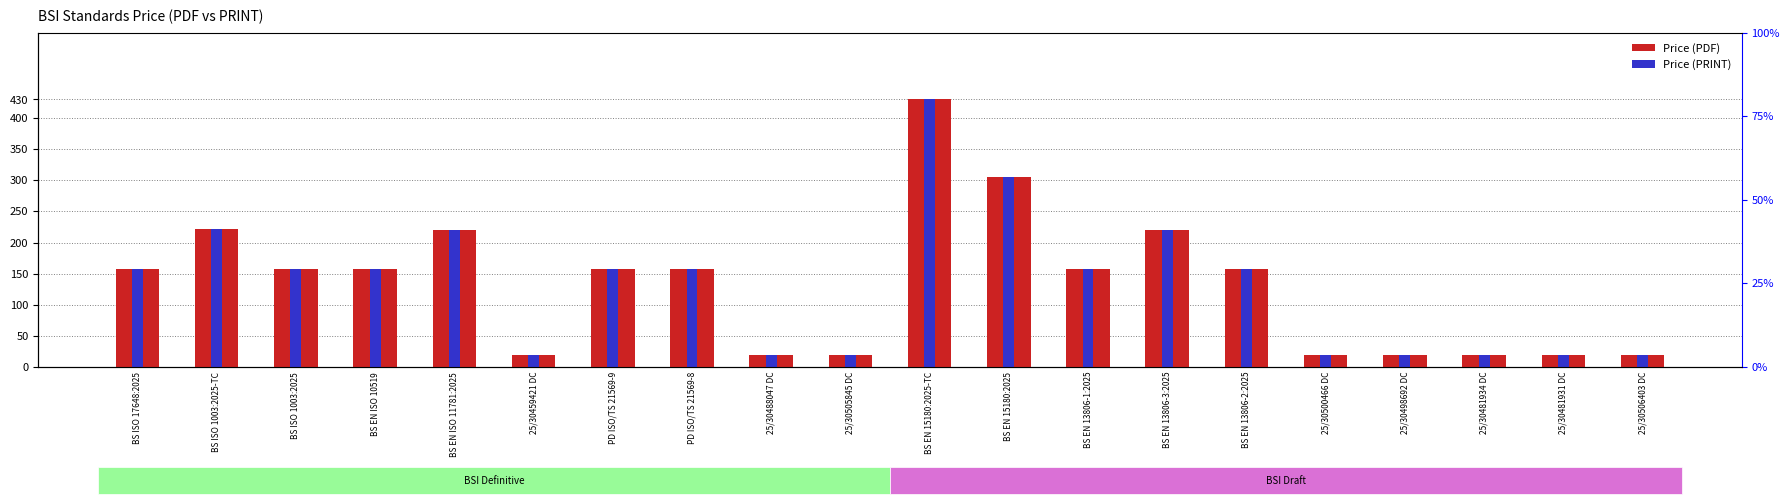

How many data points in Price (PDF) are less than 158?

8